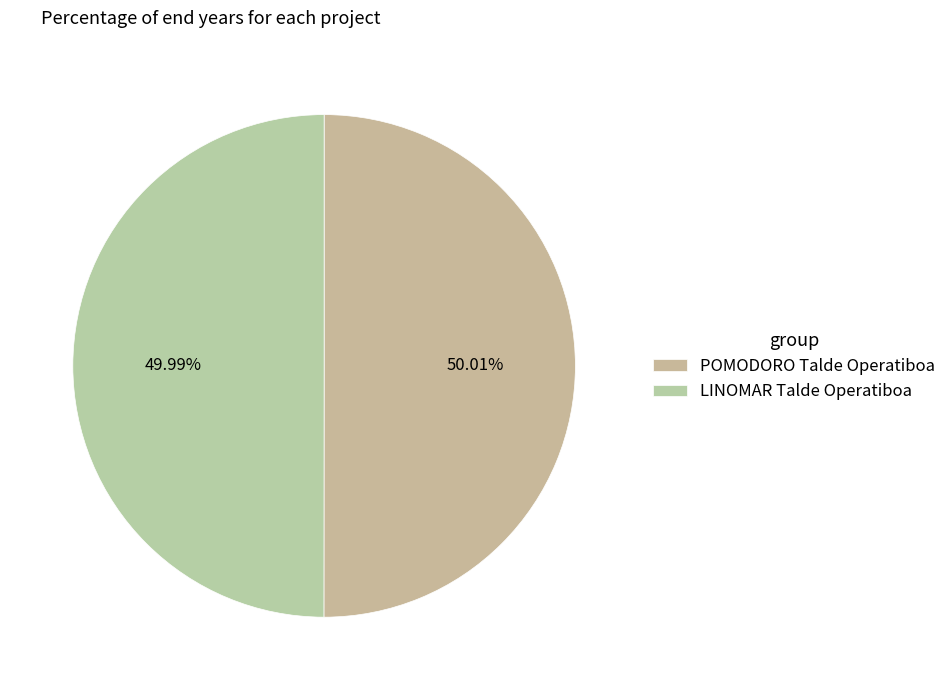

What is the change in value from POMODORO Talde Operatiboa to LINOMAR Talde Operatiboa?

-1